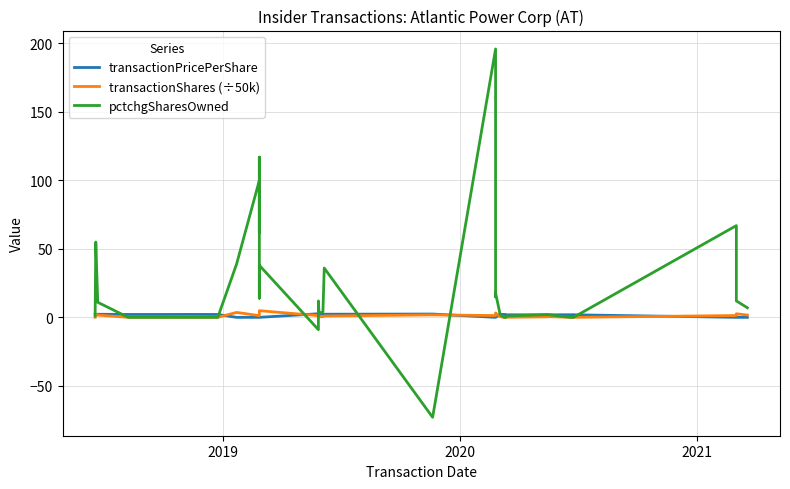

How many interior local valleys does the transactionShares (÷50k) series have?

8